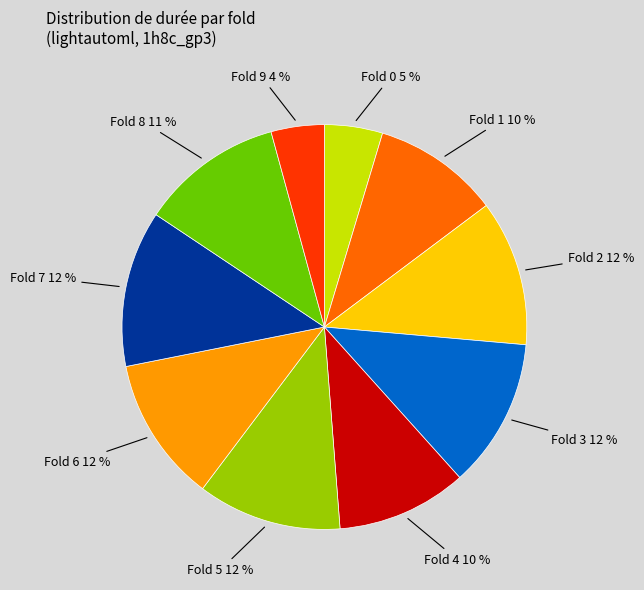

Is there a majority slice in this chart?

No